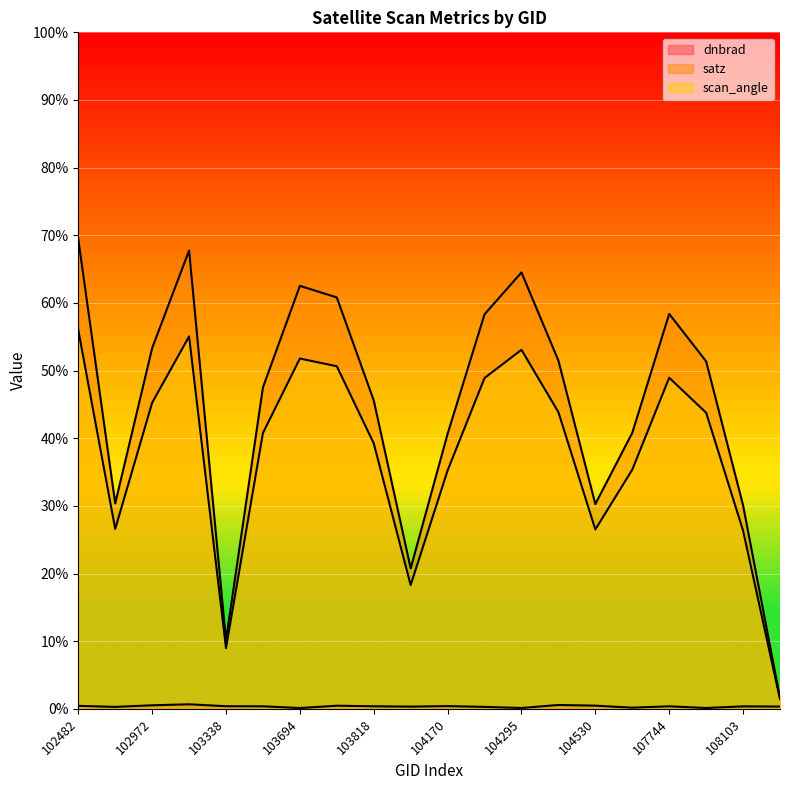

Rank the series by their maximum value, from lowest to highest.

dnbrad, scan_angle, satz